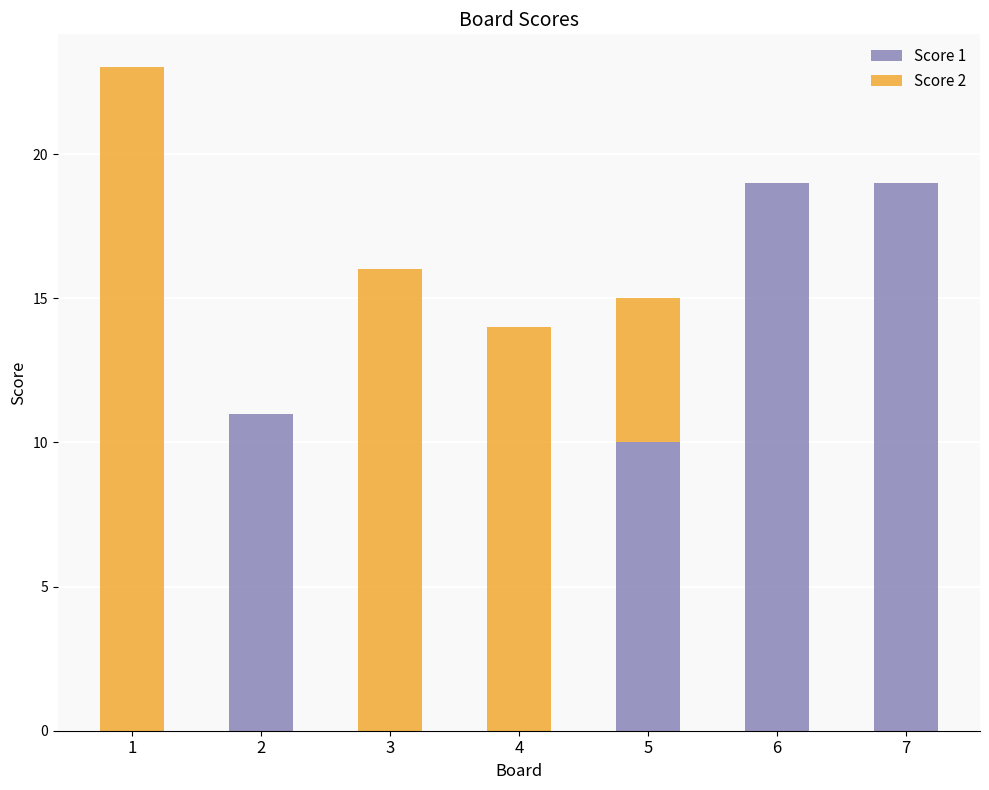

What is the average value of the Score 1 series?

8